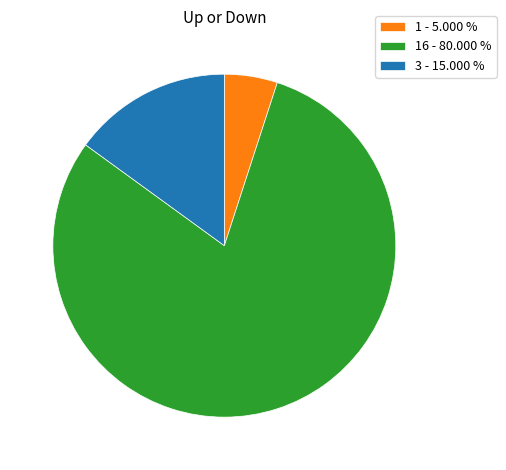

What is the largest slice in the pie chart?

16 - 80.000 %